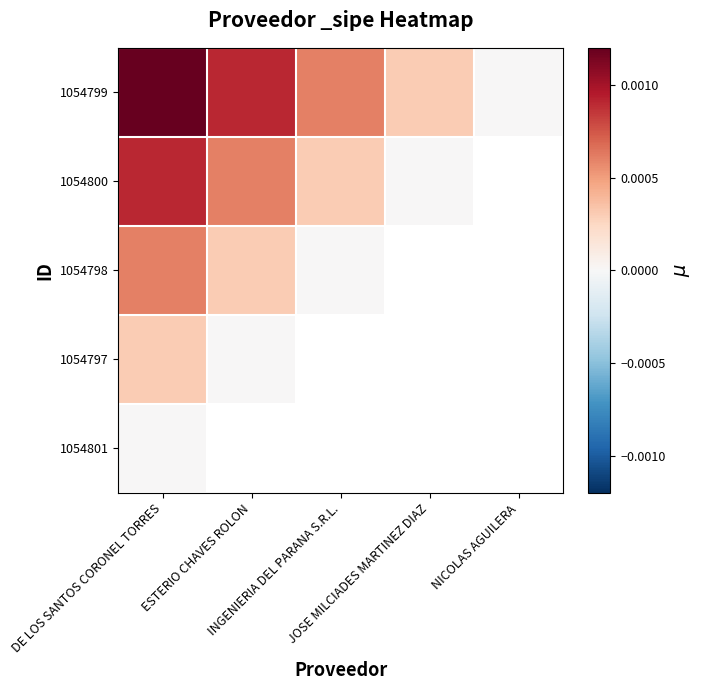

The 1054799 series shows 0.0 at DE LOS SANTOS CORONEL TORRES. True or false?

True